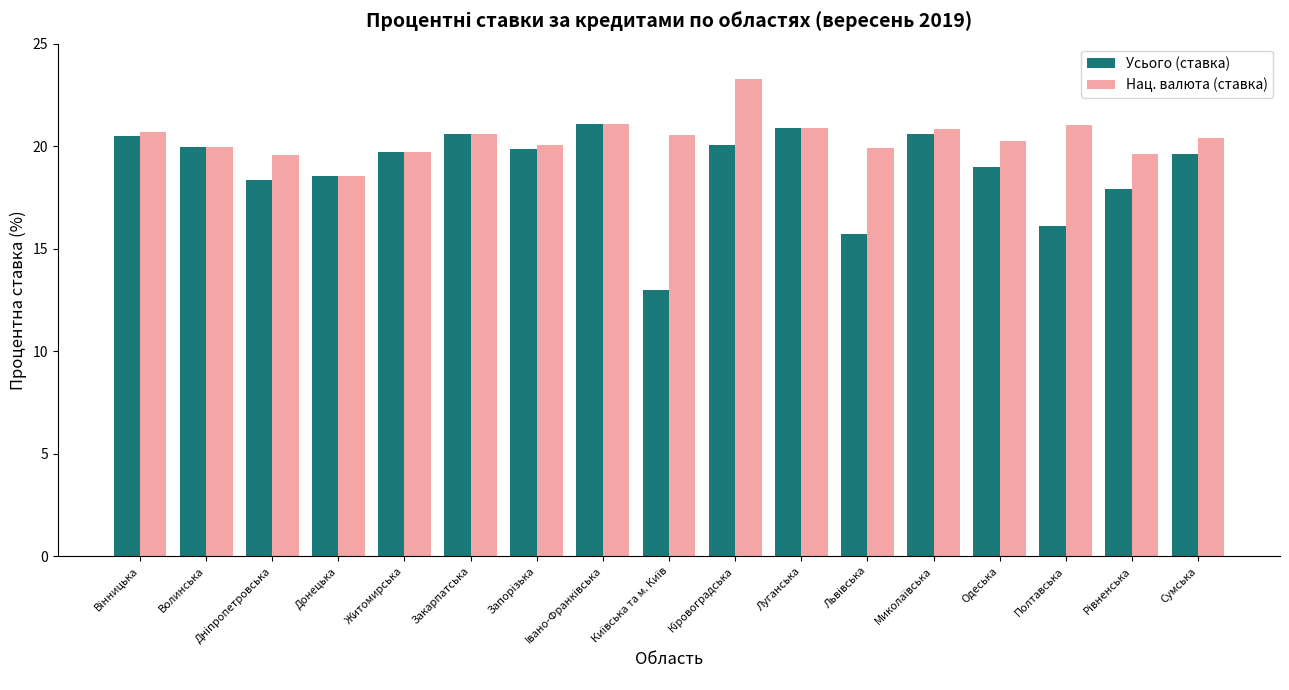

What is the approximate value of Усього (ставка) at Полтавська?

16.1